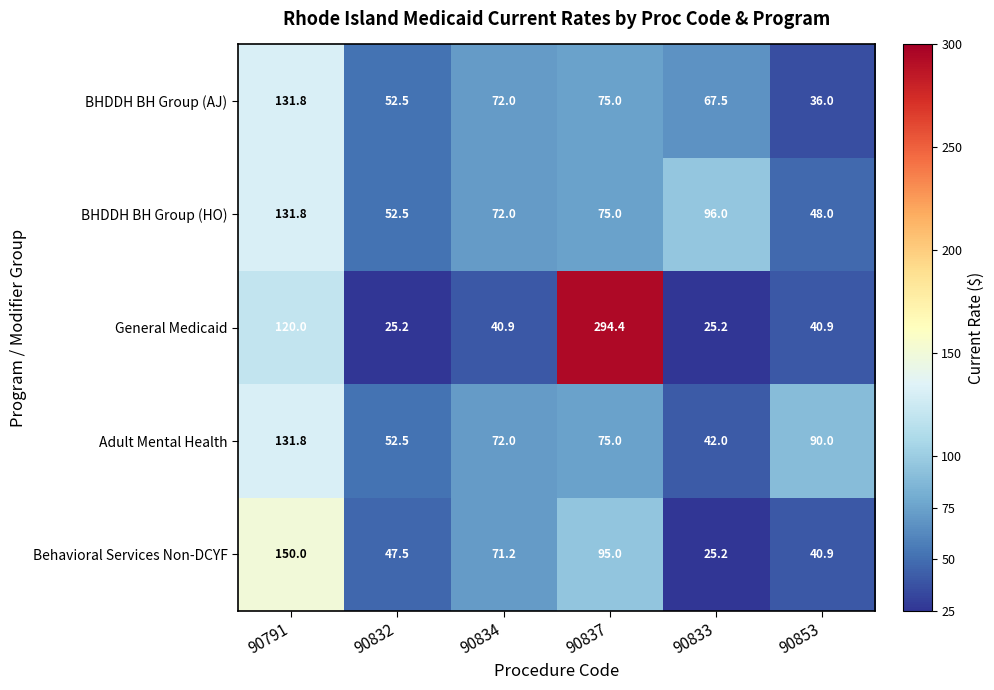

The value of BHDDH BH Group (AJ) at 90832 is 52.5. True or false?

True